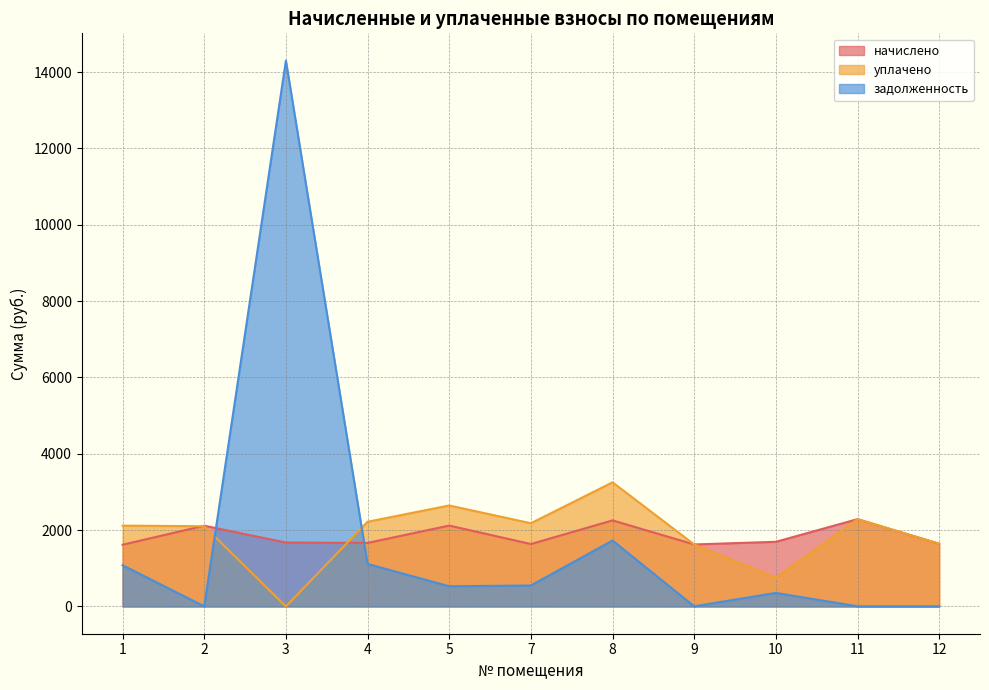

What is the difference between the maximum and minimum values in the уплачено series?

3252.2